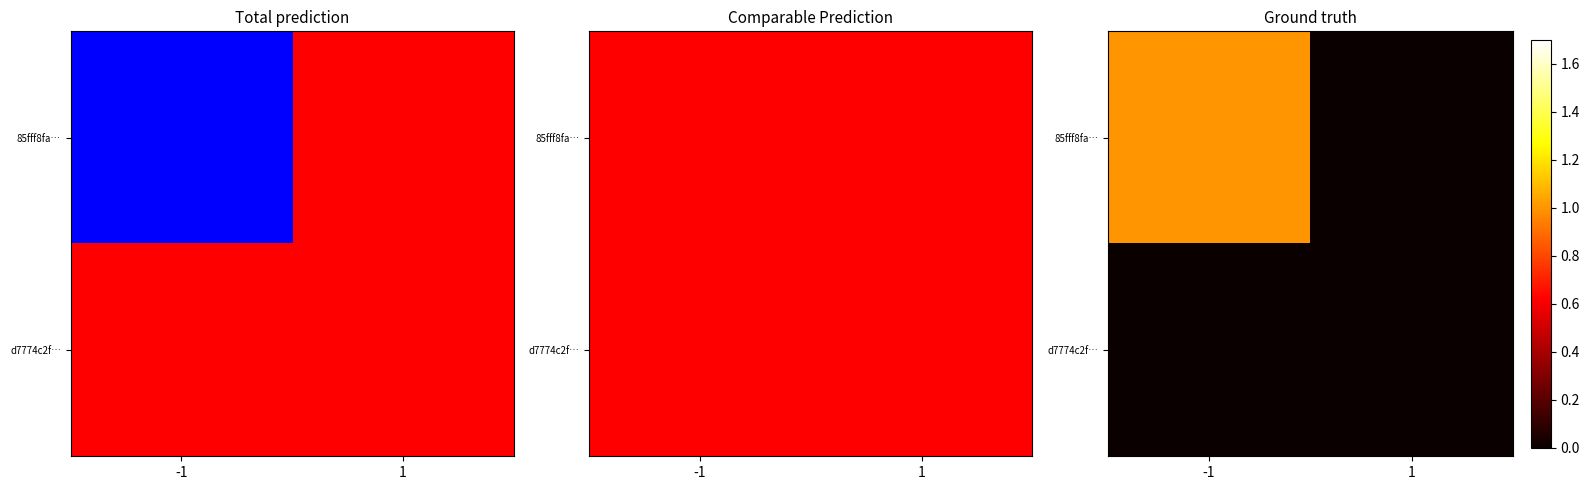

At which label does 85fff8fa… reach its peak?

-1